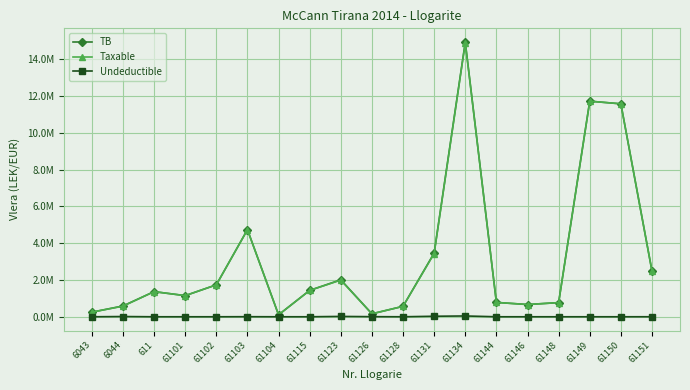

What are all the series names shown in the legend?

TB, Taxable, Undeductible